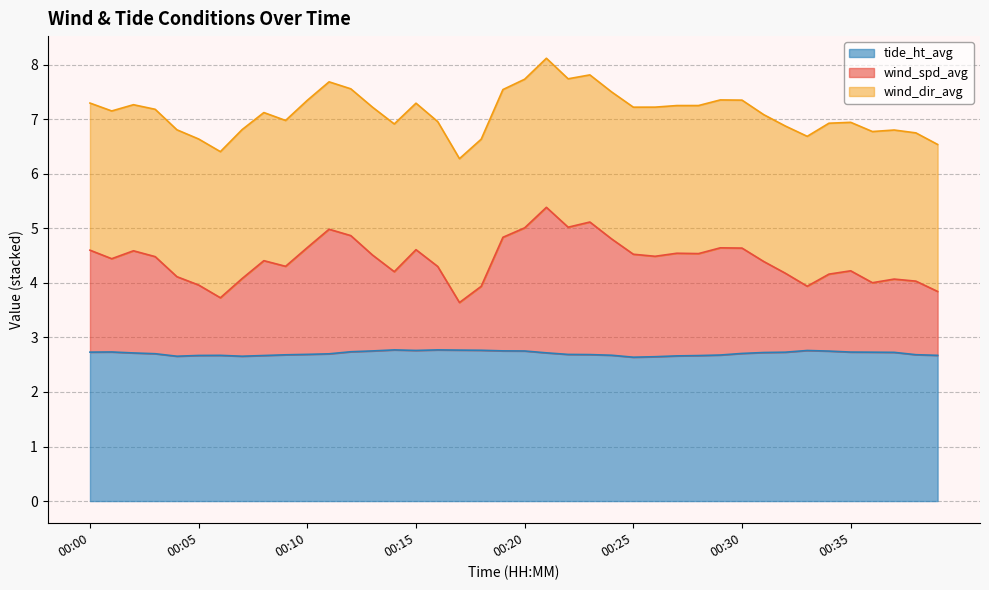

Does the chart have visible grid lines?

Yes